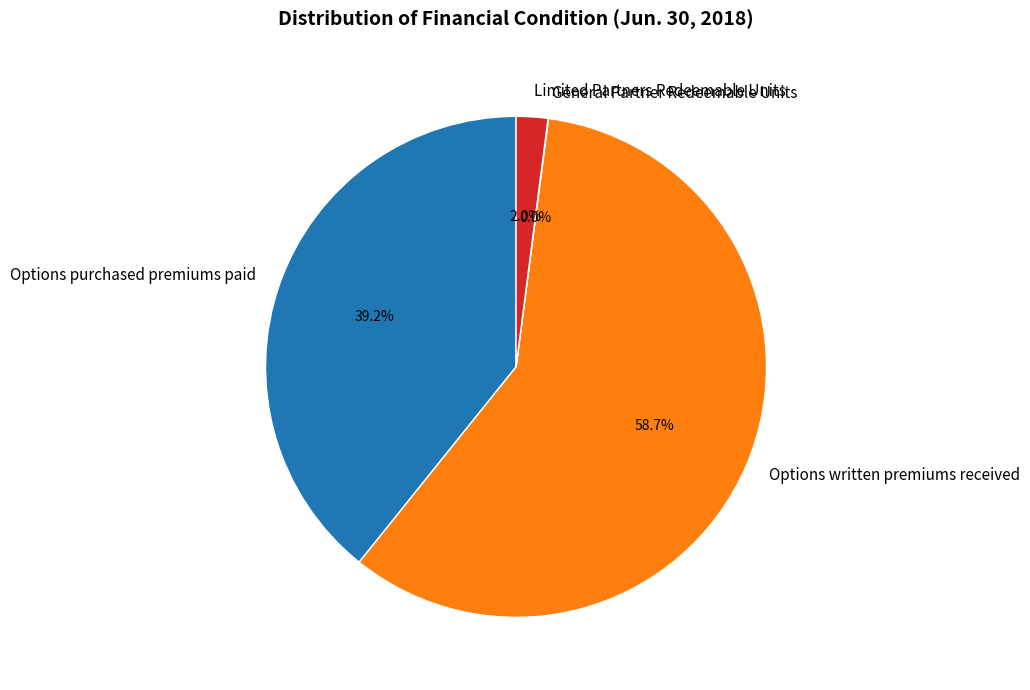

What percentage is NOT represented by Options purchased premiums paid?

60.8%